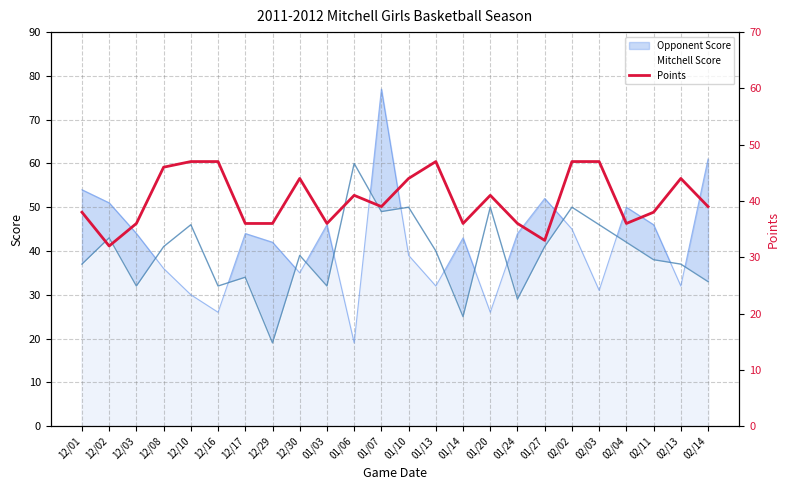

Rank the categories by value from lowest to highest.

12/02, 01/27, 12/03, 12/17, 12/29, 01/03, 01/14, 01/24, 02/04, 12/01, 02/11, 01/07, 02/14, 01/06, 01/20, 12/30, 01/10, 02/13, 12/08, 12/10, 12/16, 01/13, 02/02, 02/03